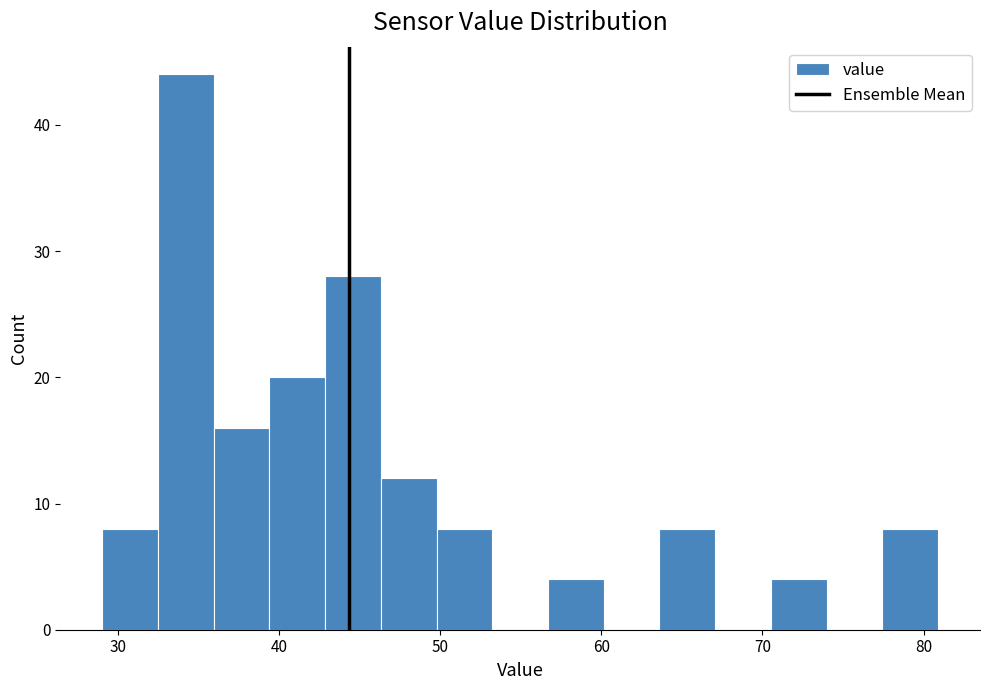

Around what value on the x-axis is the tallest bar? Give the approximate position of its centre, as read against the axis.

34